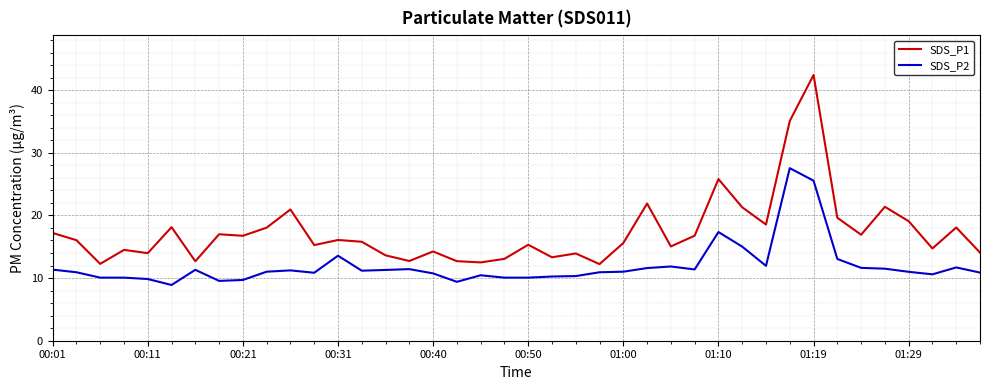

What is the minimum value shown in the chart?

8.9